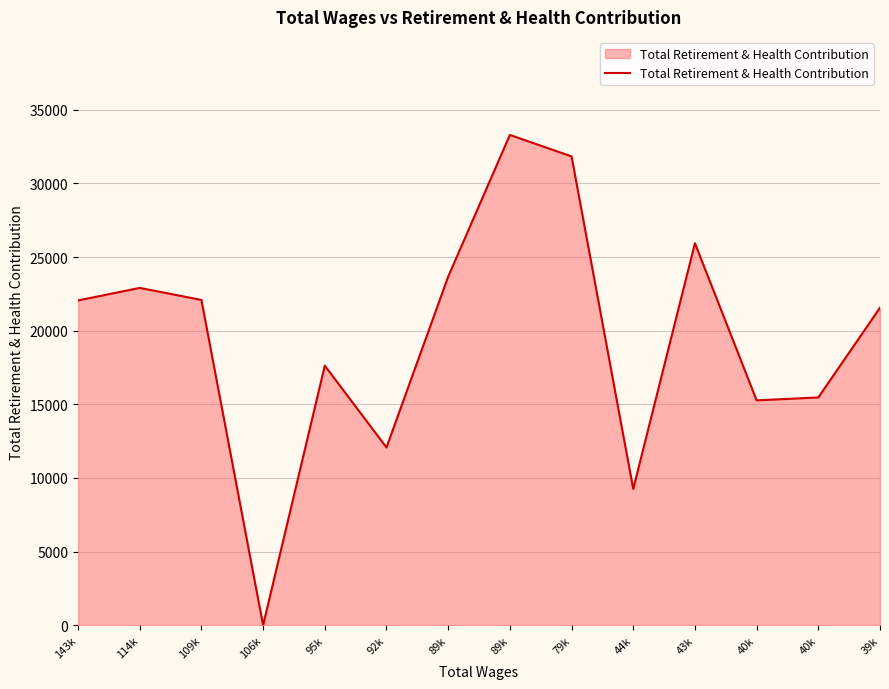

Does the chart display data point markers on the line(s)?

No